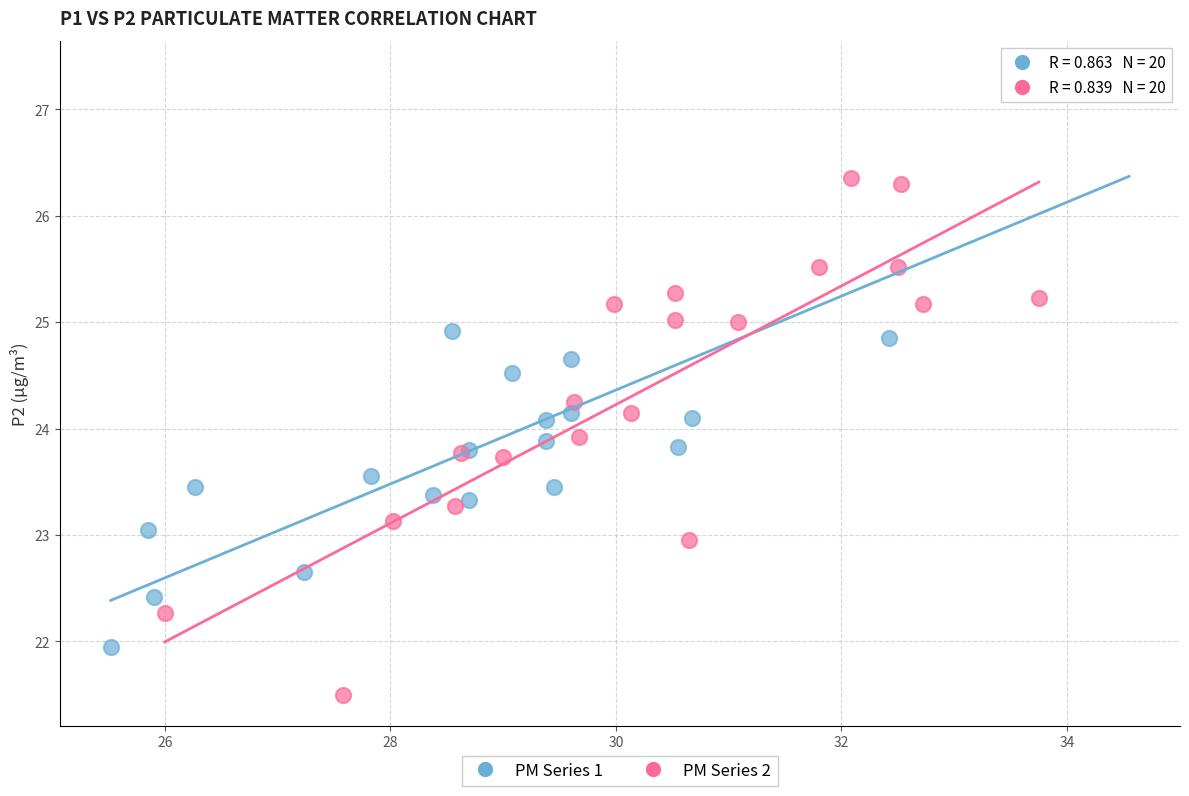

Which series has the largest Y range (max minus min)?

PM Series 1